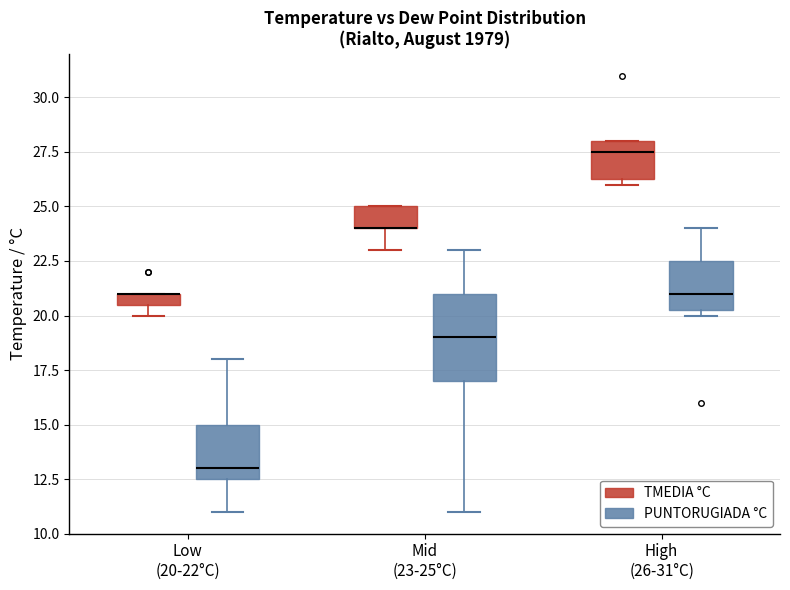

Comparing the boxes themselves (not the whiskers), which one is the tallest?

Mid (23-25°C) (PUNTORUGIADA °C)